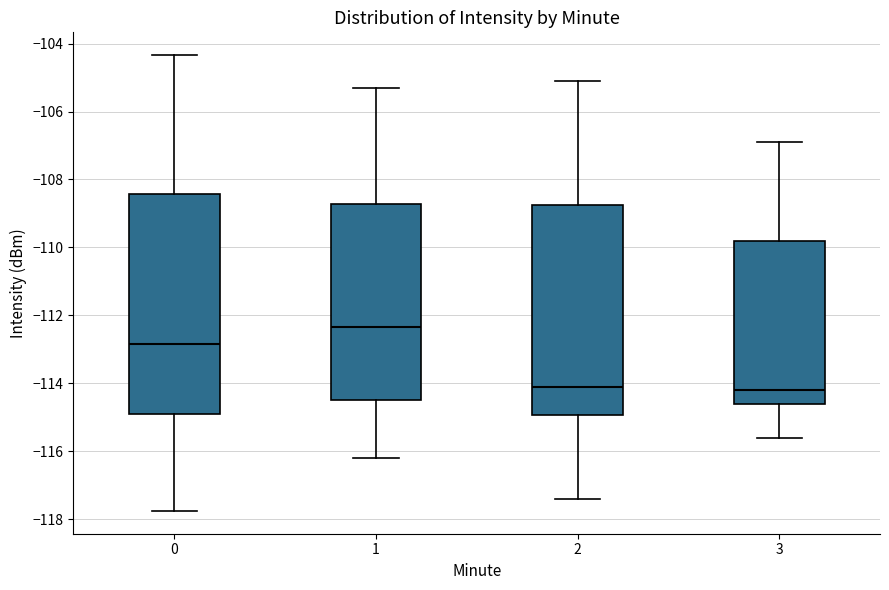

Comparing the boxes themselves (not the whiskers), which one is the tallest?

0